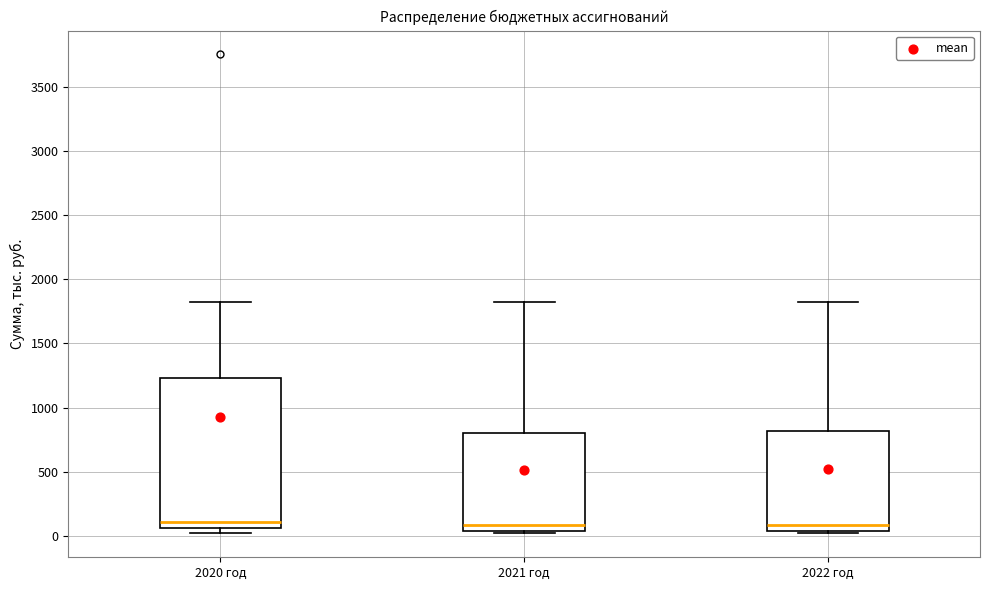

Where is the upper edge of the box for 2020 год on the y-axis? The values are not printed on the chart, so give them approximately, as read against the axis.

1250